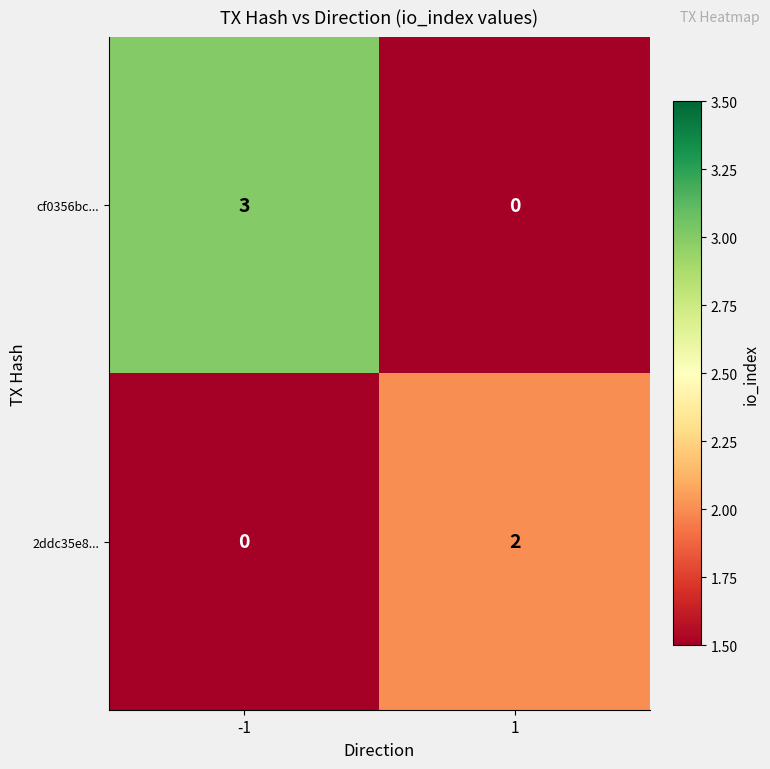

At which category is the sum across all series the highest?

-1